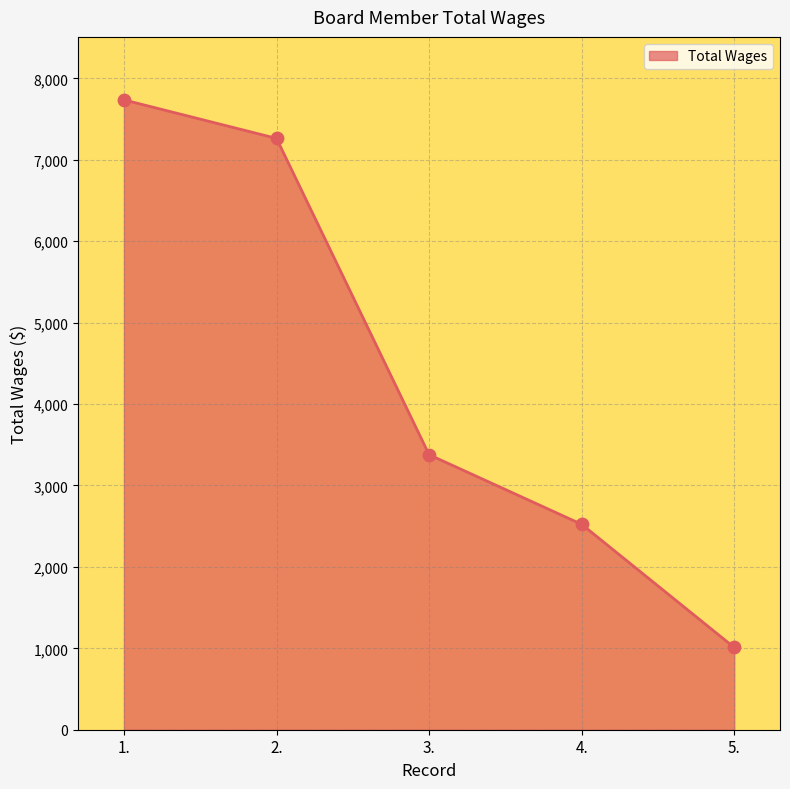

What is the change in value from 3. to 4.?

-855